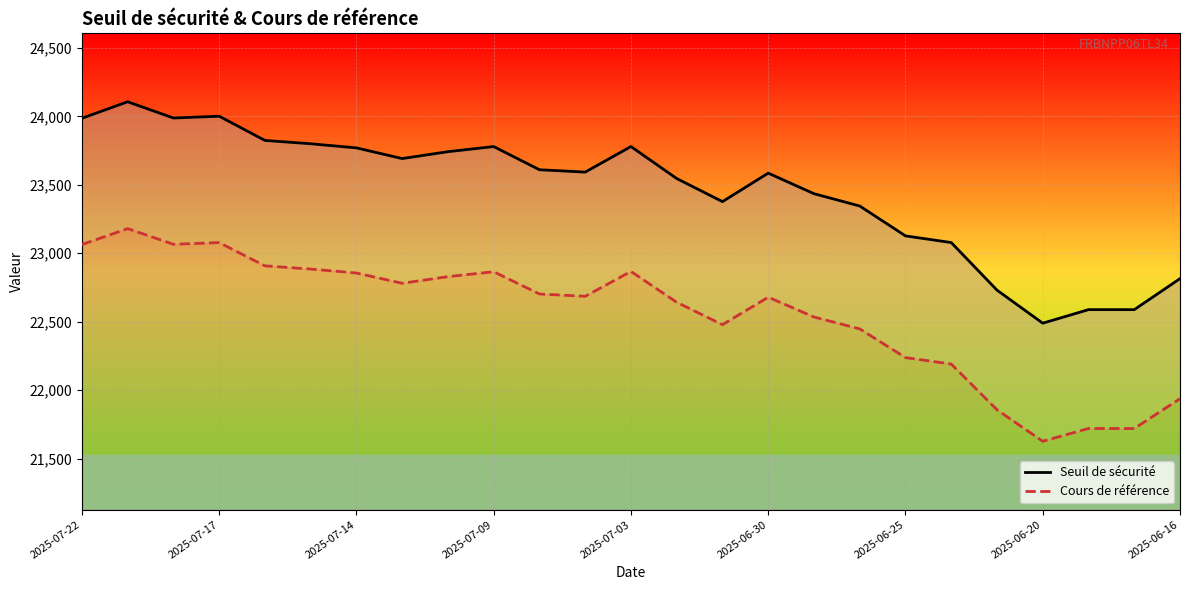

True or false: Cours de référence and Seuil de sécurité intersect in this chart.

False